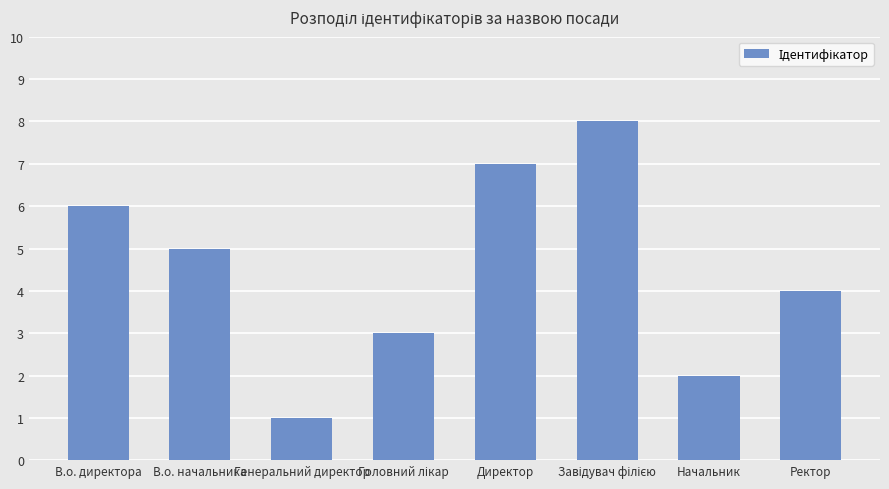

True or false: the data shows 10 at В.о. директора.

False